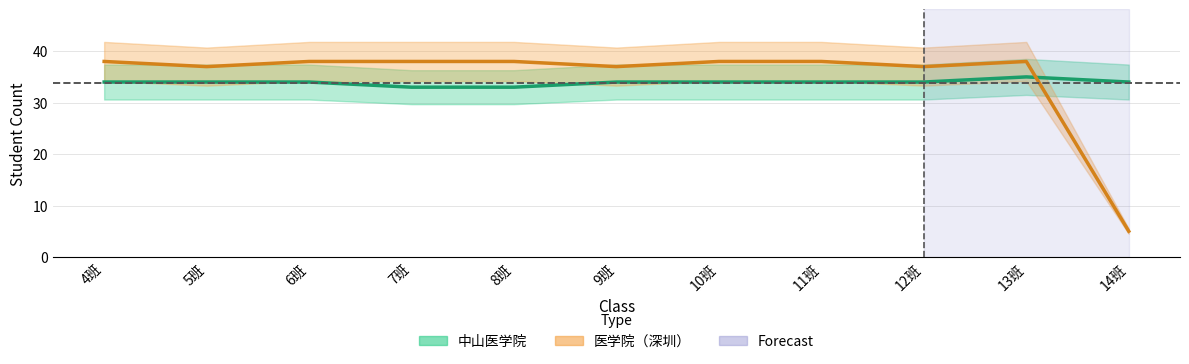

What is the spread (max minus min) of values at 10班?

4